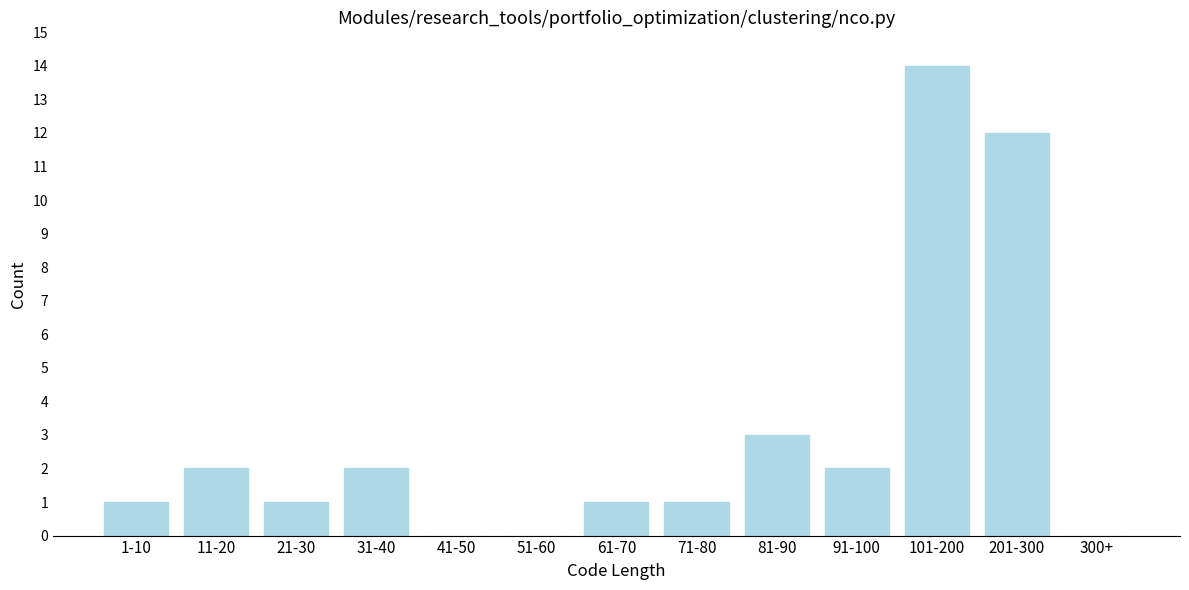

Reading left to right, extract all data points from this chart.

1-10=1	11-20=2	21-30=1	31-40=2	41-50=0	51-60=0	61-70=1	71-80=1	81-90=3	91-100=2	101-200=14	201-300=12	300+=0